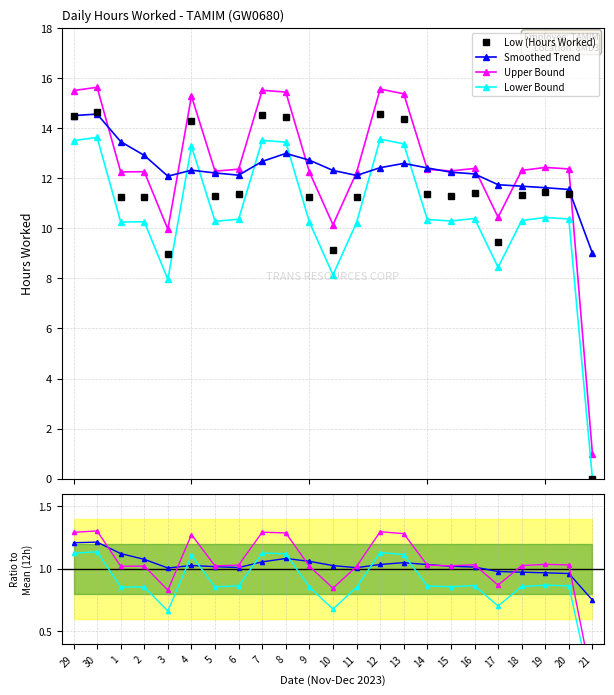

True or false: Smoothed Trend and Upper Bound cross at least once.

True